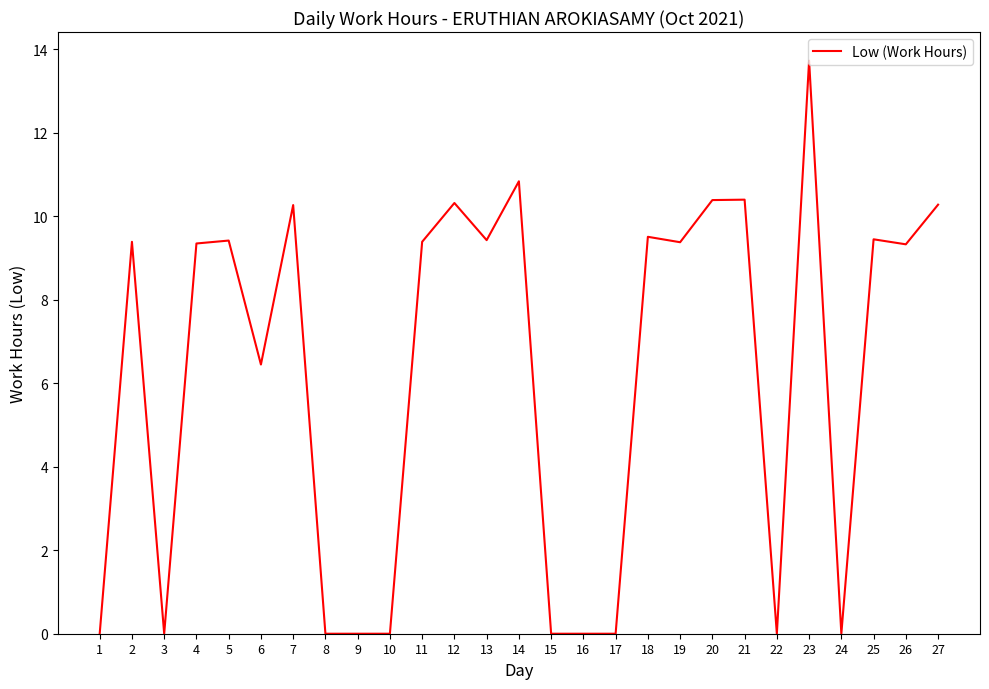

What is the maximum value shown in the chart?

13.7